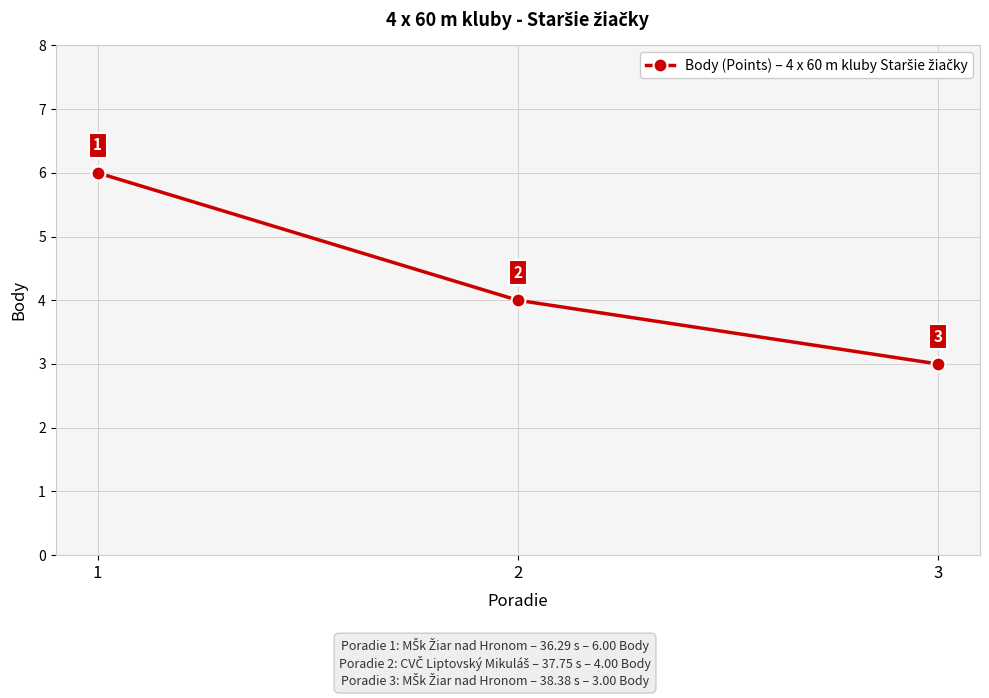

At which label does the data first exceed 4?

1